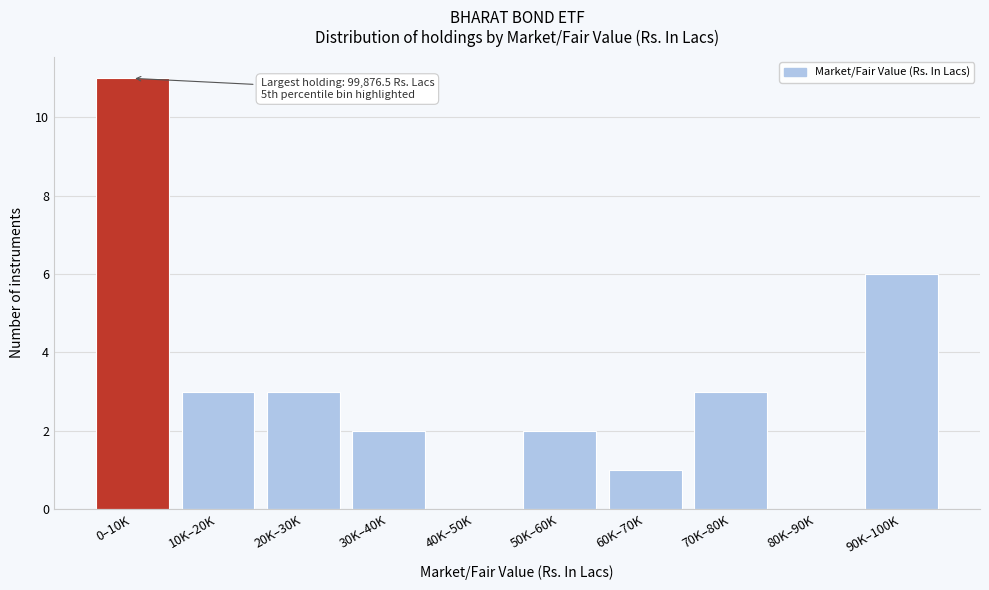

Reading right to left, list all the values displayed in this chart.

90K–100K=6	80K–90K=0	70K–80K=3	60K–70K=1	50K–60K=2	40K–50K=0	30K–40K=2	20K–30K=3	10K–20K=3	0–10K=11